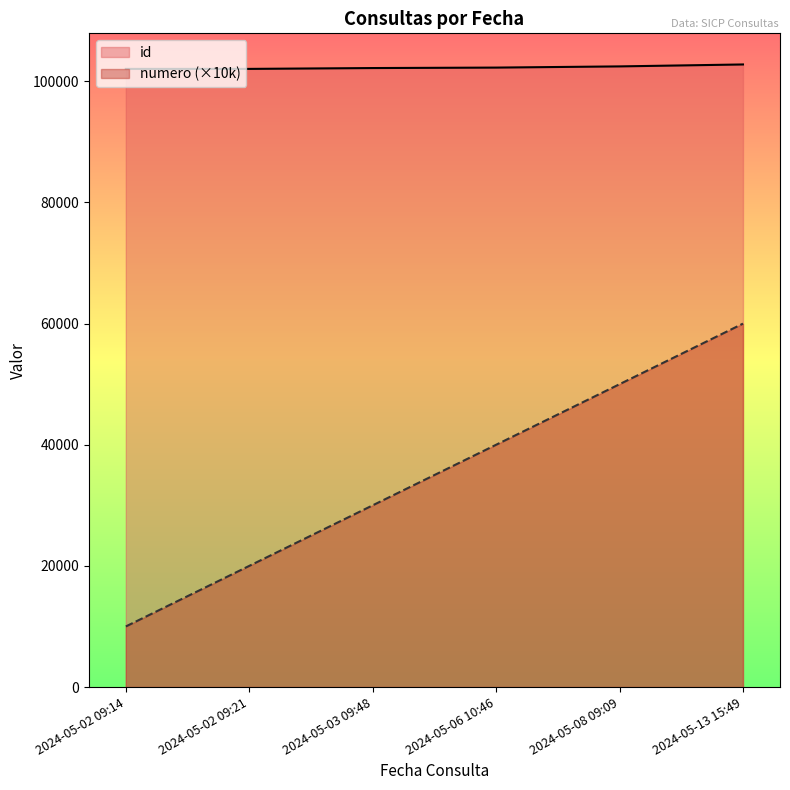

Rank the series at 2024-05-02 09:14 from lowest to highest value.

numero (×10k), id